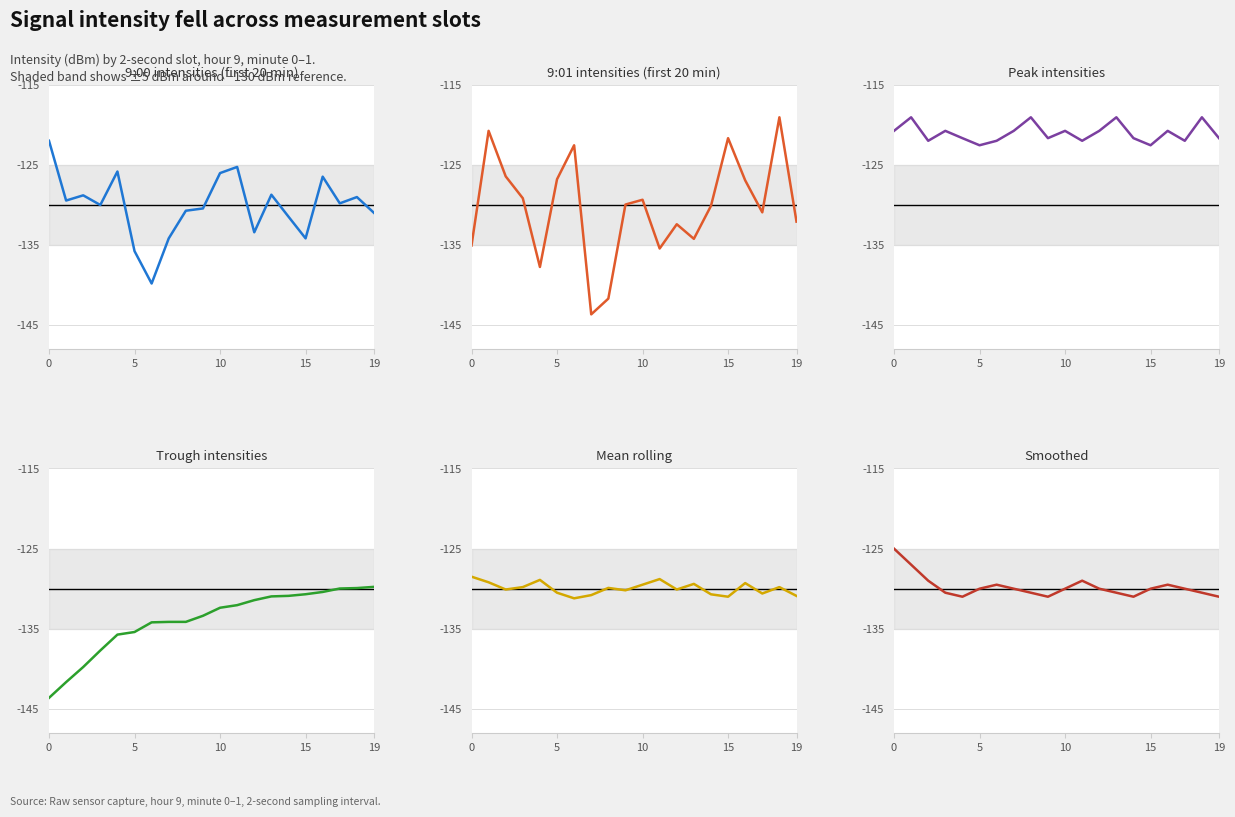

Which series has the largest total across all categories?

Peak intensities